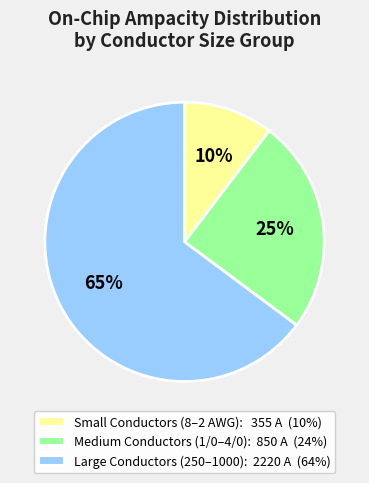

To the nearest percent, what is the average slice percentage?

33%